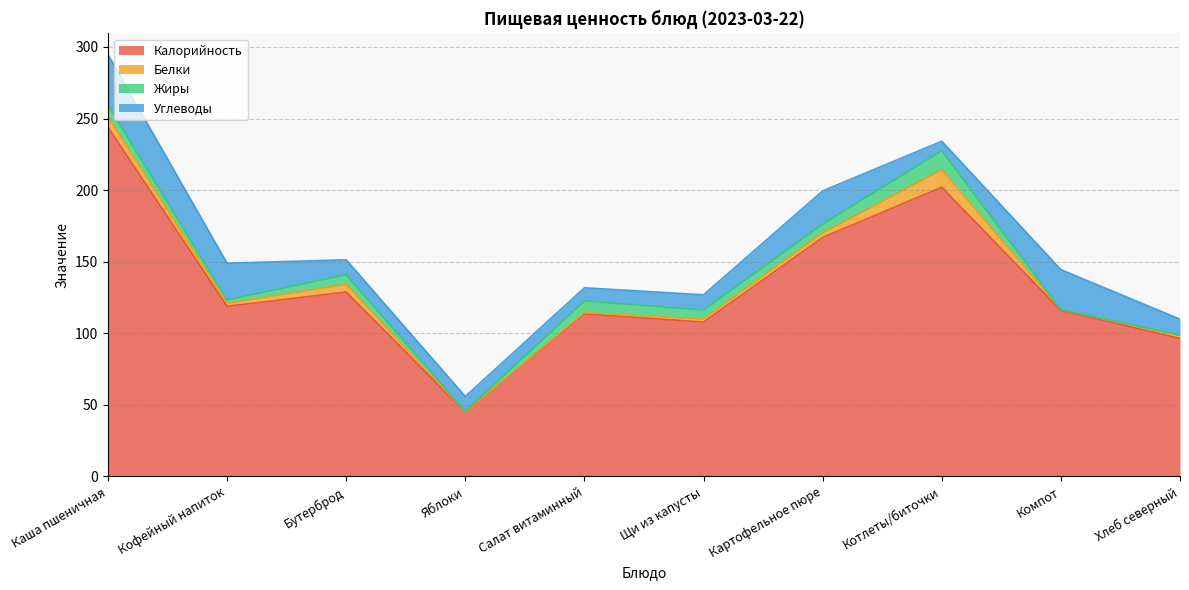

How many times do Белки and Углеводы cross each other?

2